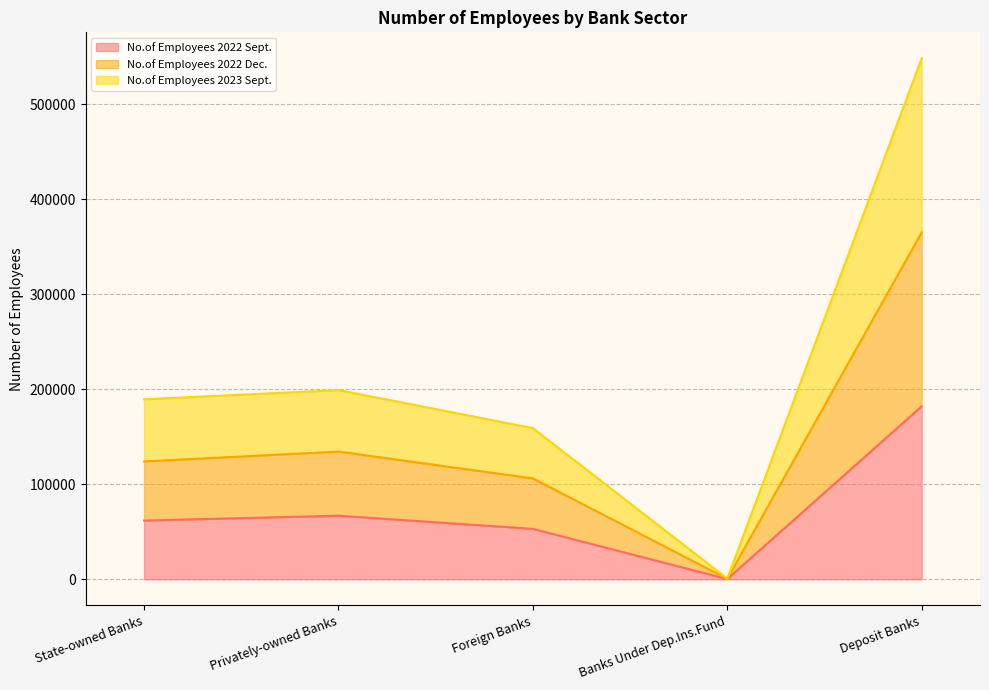

What is the sum of the No.of Employees 2023 Sept. values at Deposit Banks and Privately-owned Banks?

747136